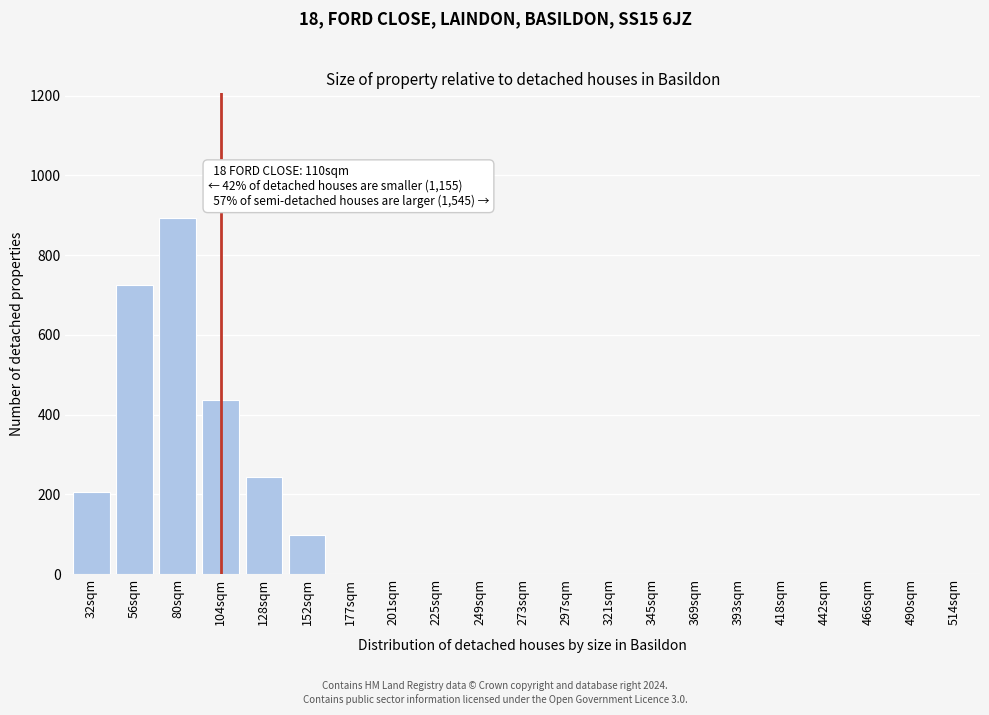

Reading left to right, list all the values displayed in this chart.

32sqm=207	56sqm=724	80sqm=893	104sqm=437	128sqm=243	152sqm=97	177sqm=0	201sqm=0	225sqm=0	249sqm=0	273sqm=0	297sqm=0	321sqm=0	345sqm=0	369sqm=0	393sqm=0	418sqm=0	442sqm=0	466sqm=0	490sqm=0	514sqm=0